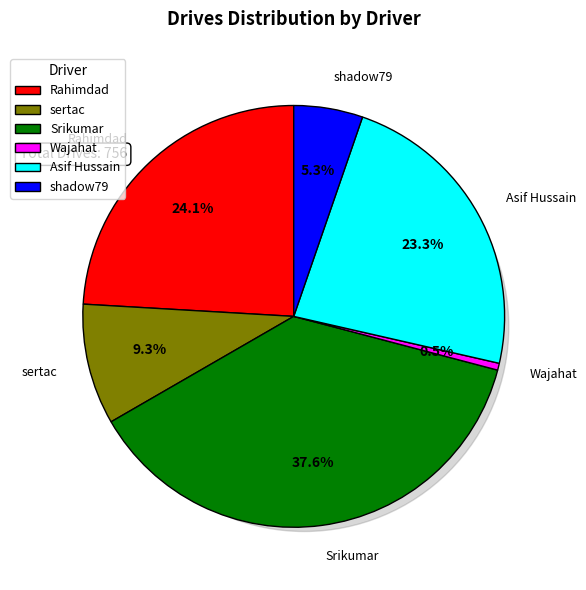

Rank the categories by value from highest to lowest.

Srikumar, Rahimdad, Asif Hussain, sertac, shadow79, Wajahat